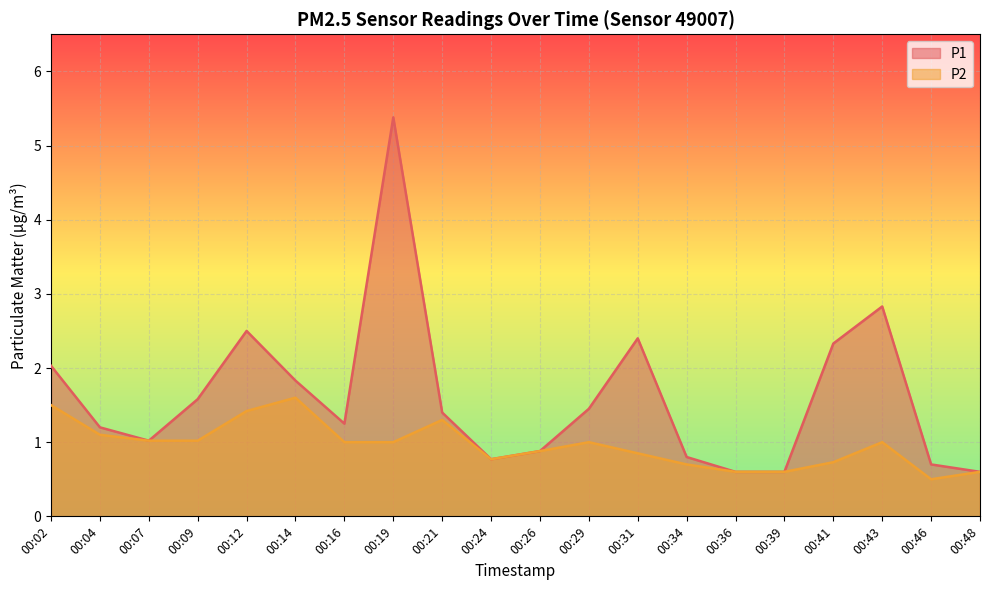

True or false: P1 and P2 intersect in this chart.

False